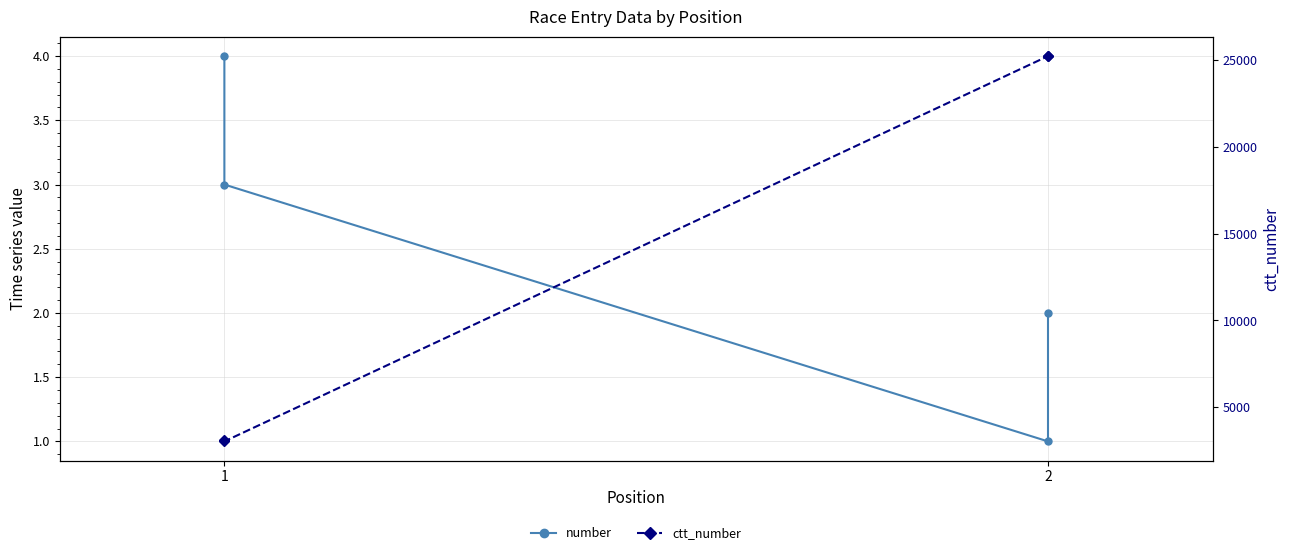

True or false: number and ctt_number cross at least once.

False